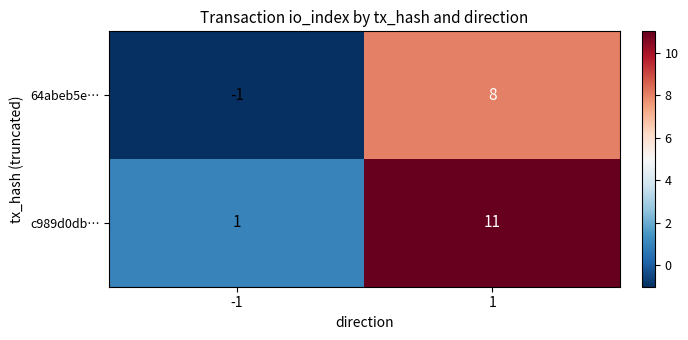

The value of c989d0db… at 1 is 11. True or false?

True